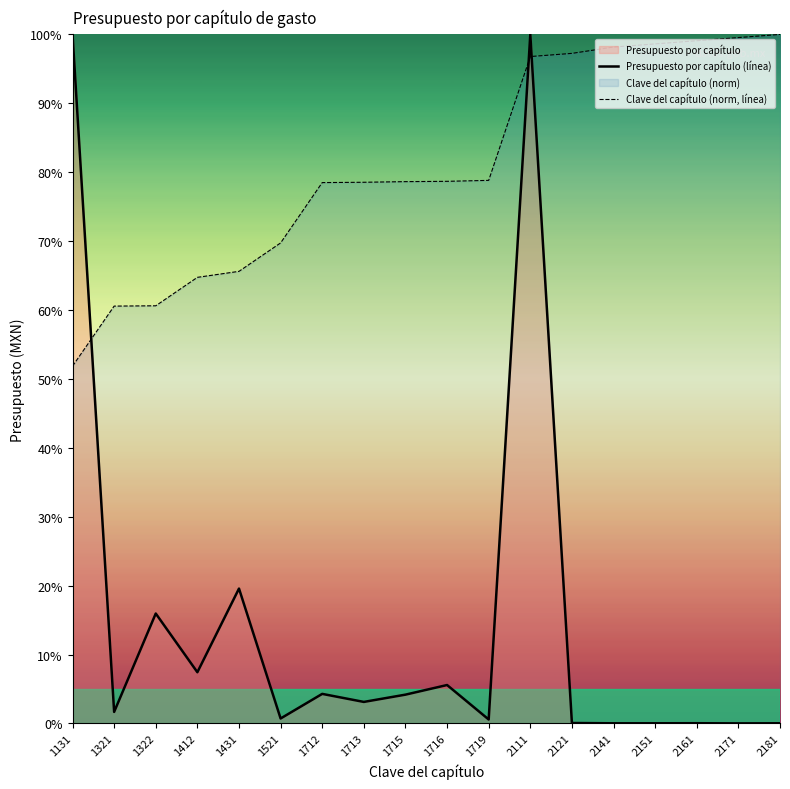

True or false: Clave del capítulo (norm, línea) and Presupuesto por capítulo (línea) cross at least once.

True